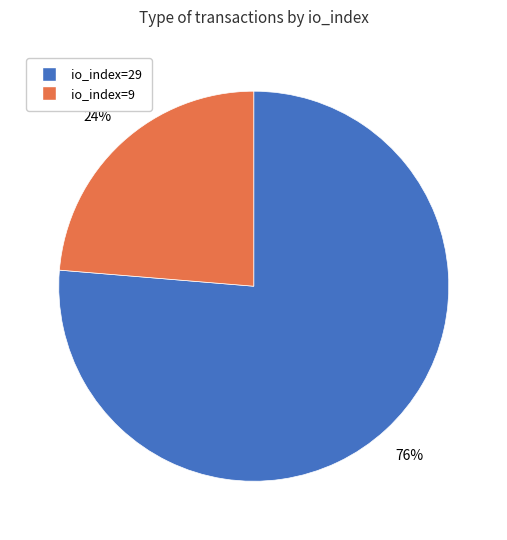

Which slice is the largest?

io_index=29